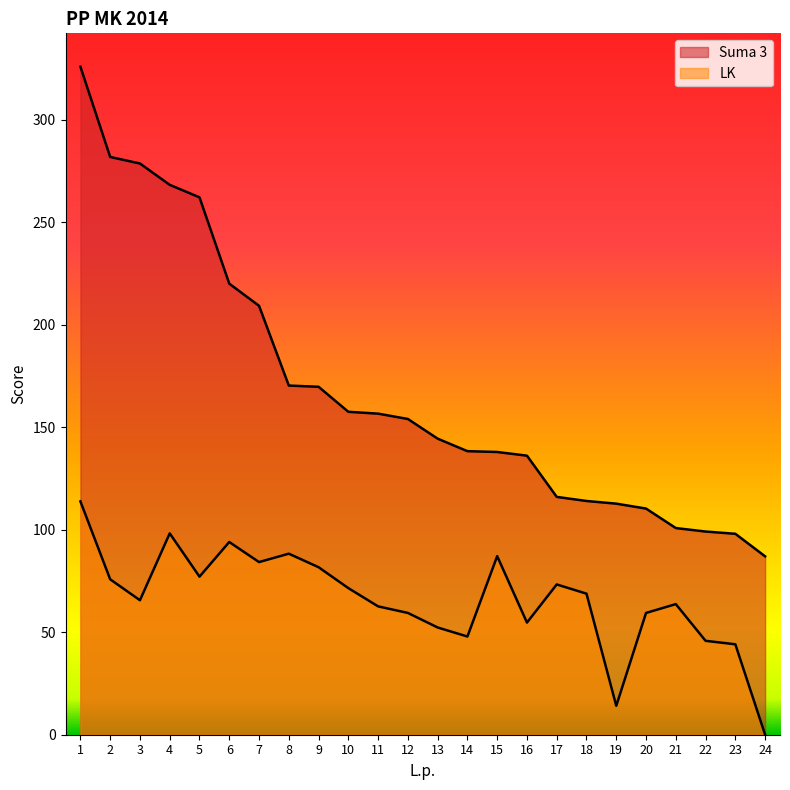

At which category does the chart reach its peak across all series?

1